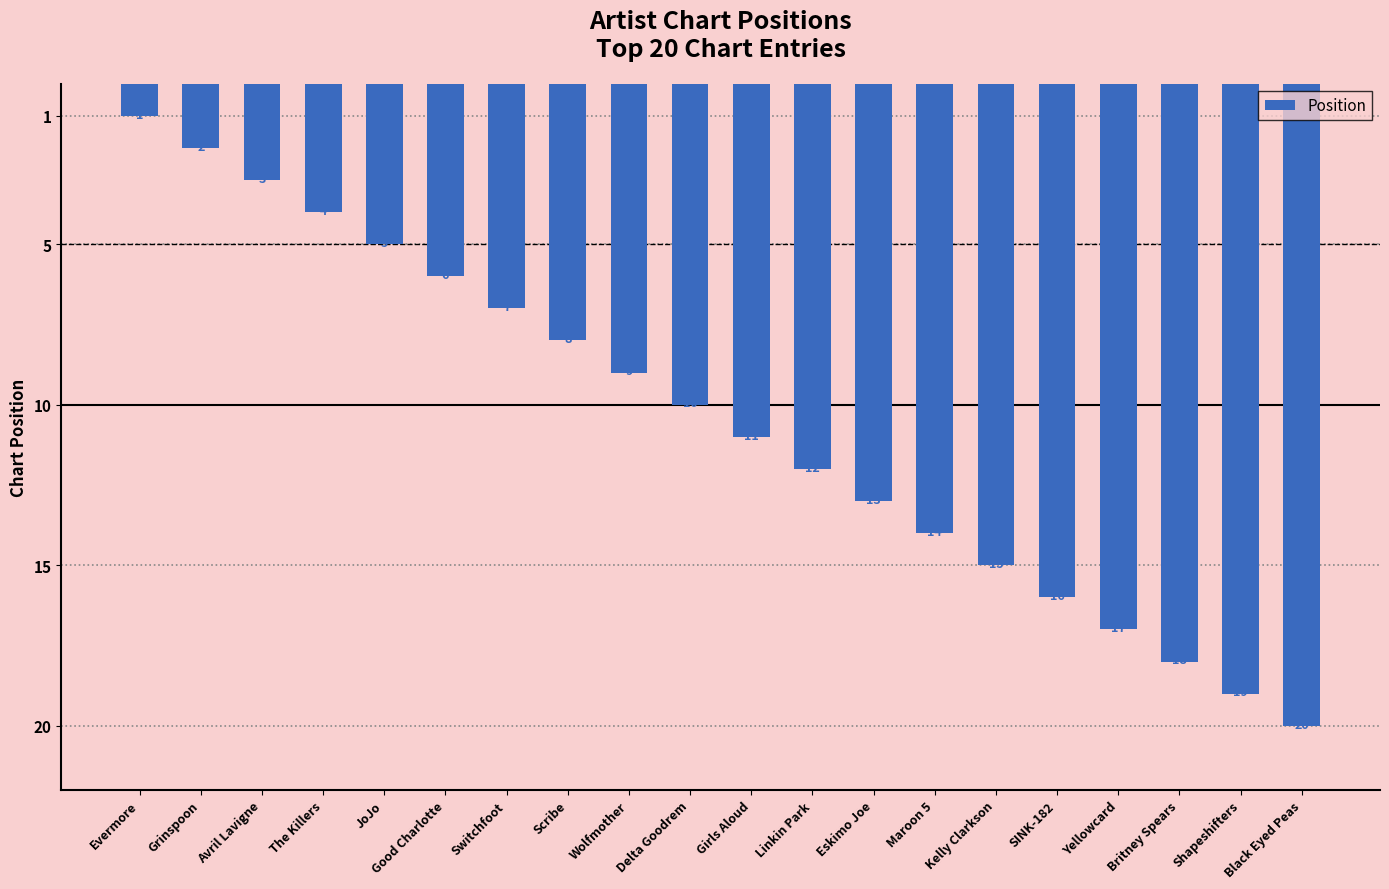

Which label corresponds to the largest value in the chart?

Black Eyed Peas